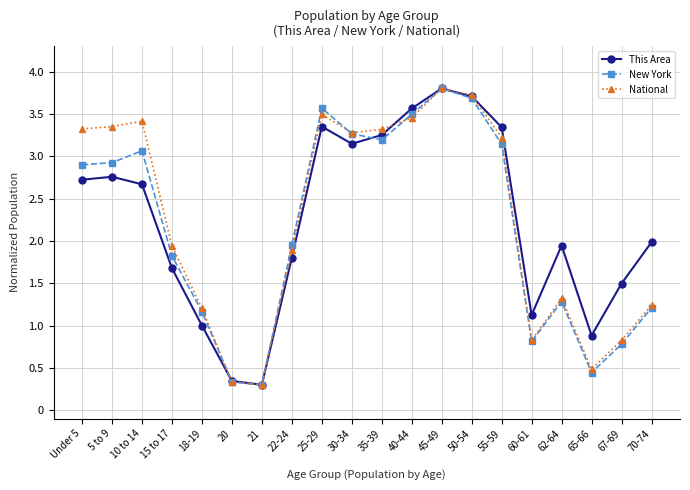

Is the value of This Area at 40-44 greater than the value of New York at 30-34?

Yes